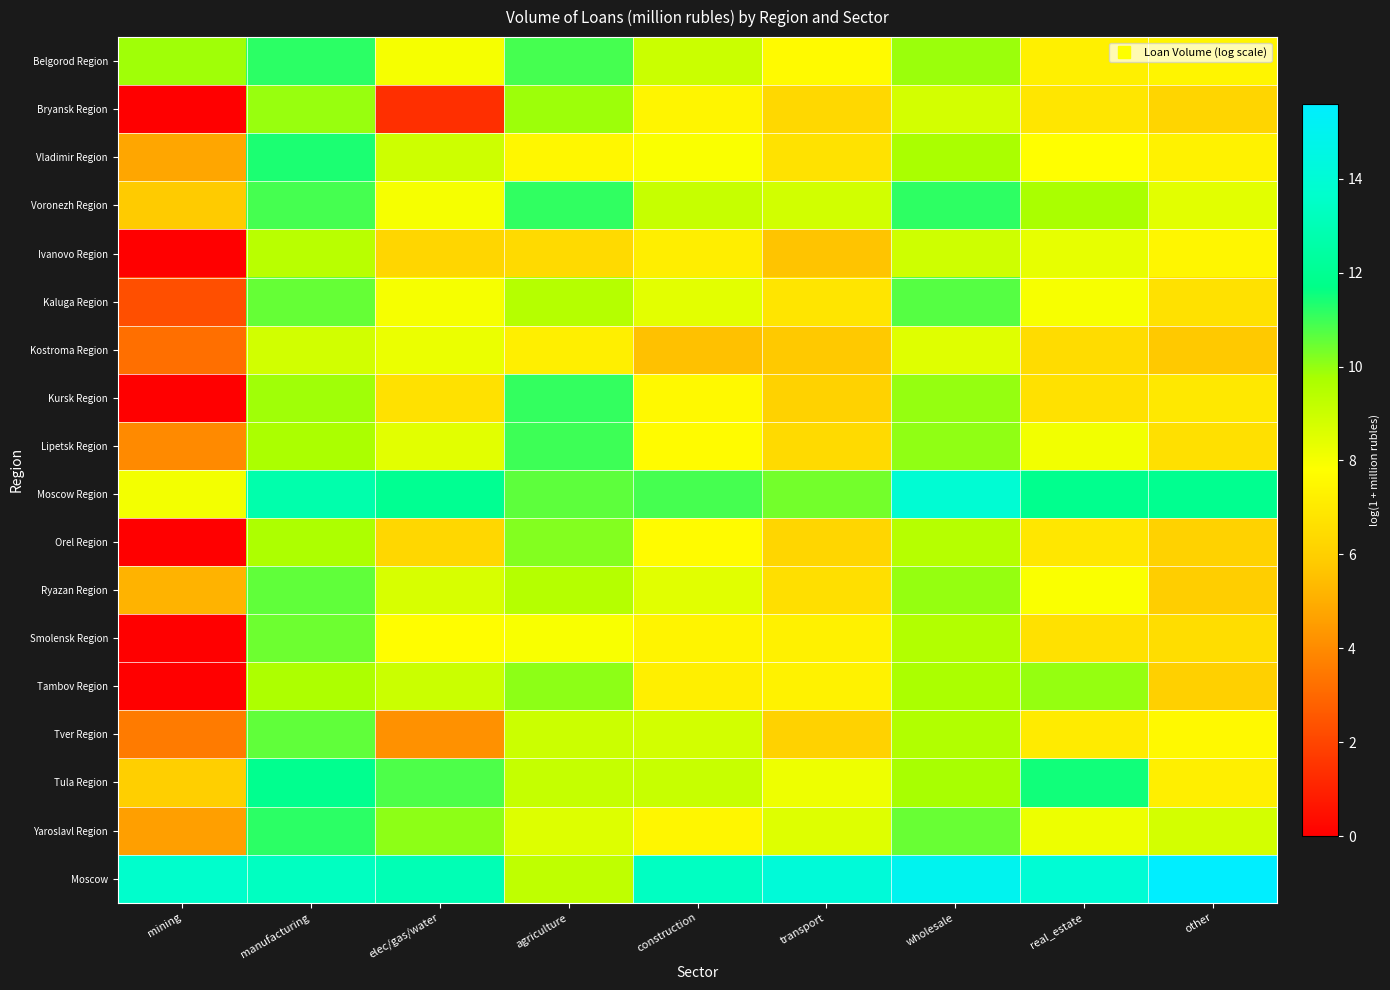

Between real_estate and mining, which is larger?

mining